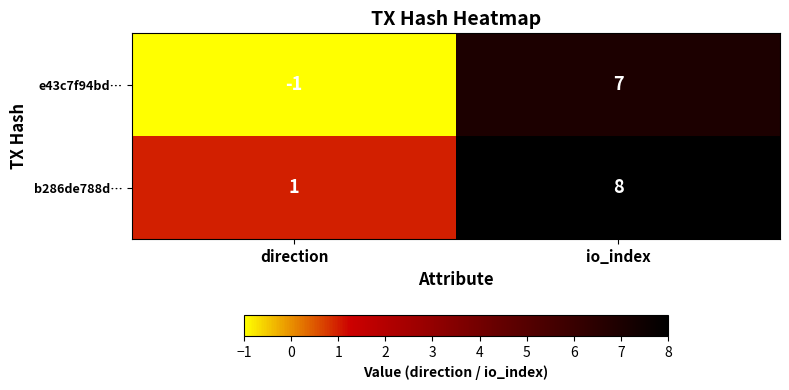

Is it true that b286de788d… equals 0 at direction?

False